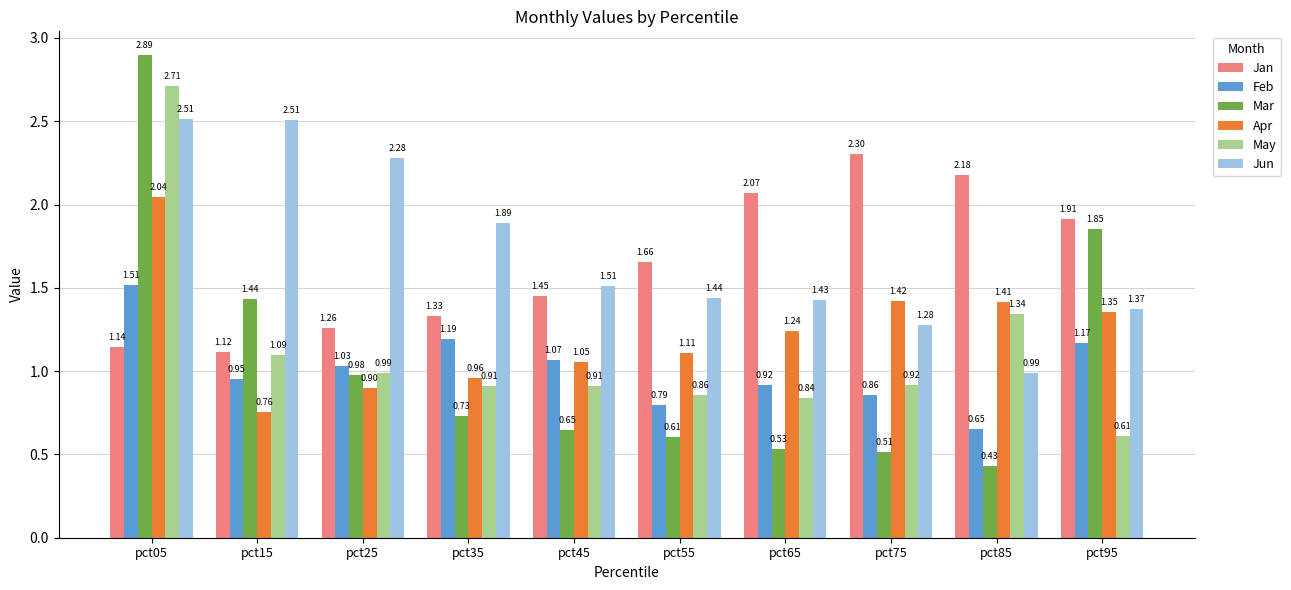

At which category is the sum across all series the highest?

pct05